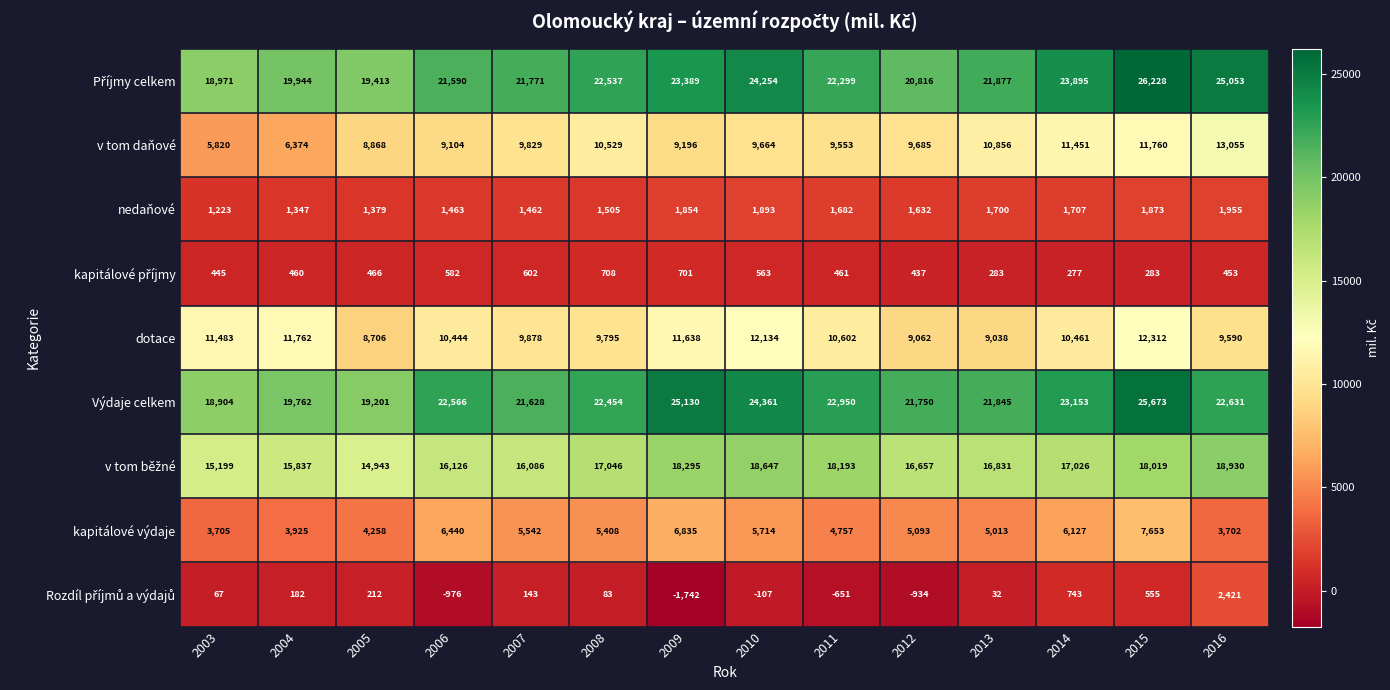

Is it true that kapitálové výdaje equals 3925 at 2004?

True